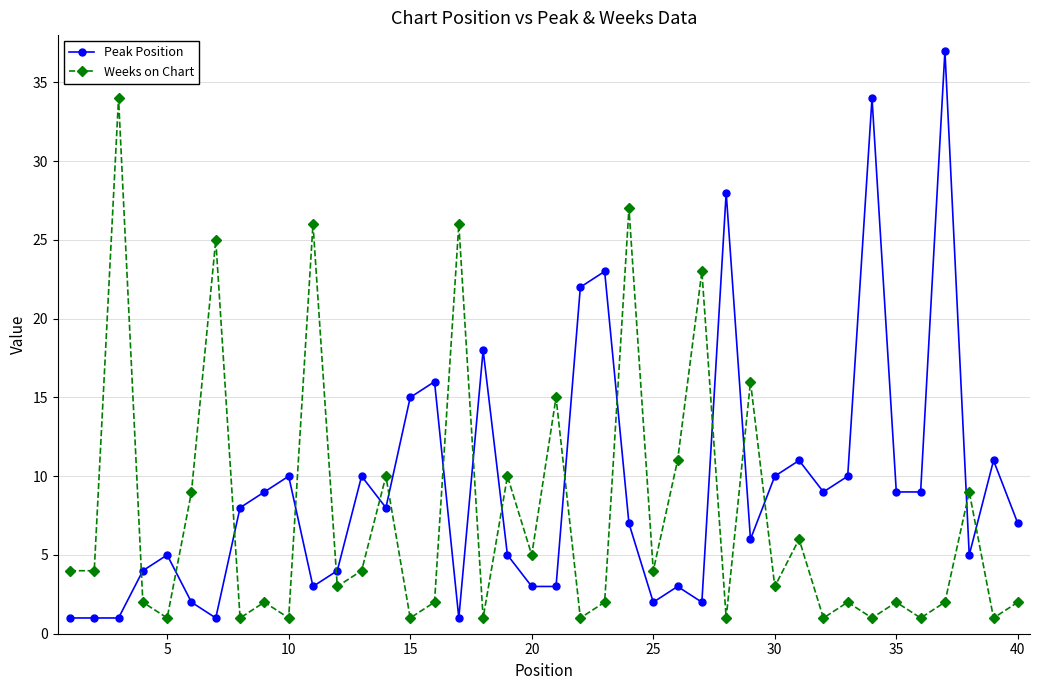

List the series in order of their overall mean, lowest first.

Weeks on Chart, Peak Position